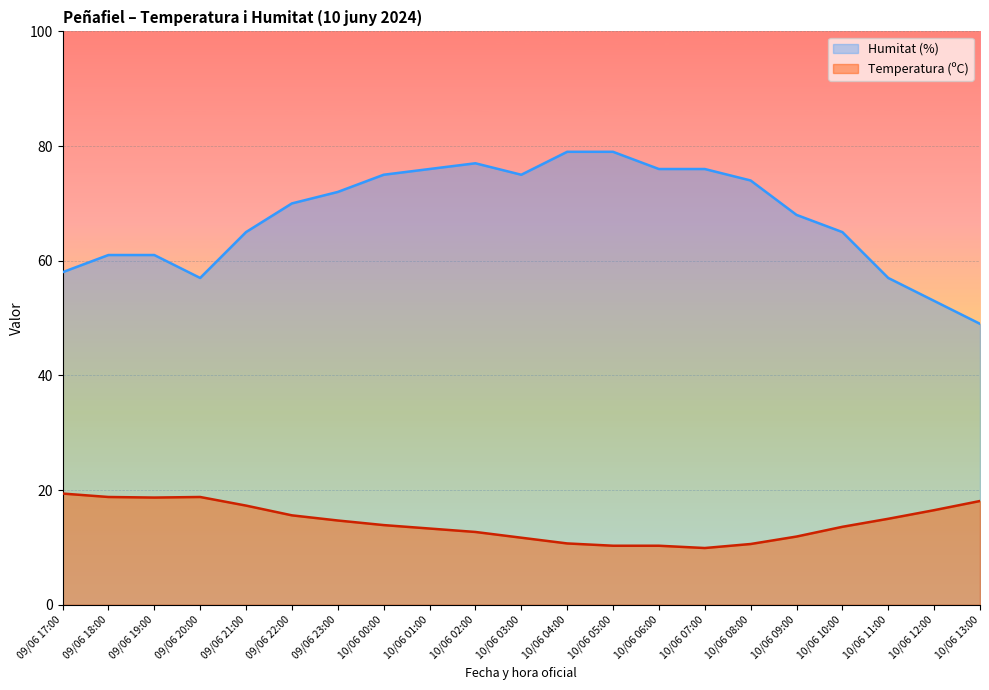

How many lines are shown in the chart?

2